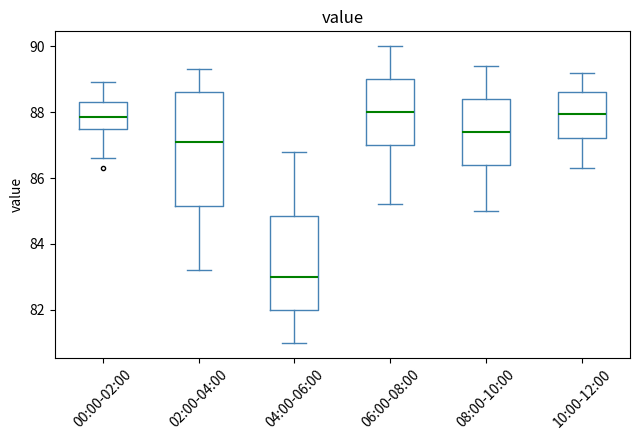

Reading left to right, read every box against the y-axis: the position of its median line, the range the box covers, and the ends of its whiskers. The values are not printed on the chart, so give them approximately, as read against the axis.

00:00-02:00: median 87.8, box 87.6 to 88.4, whiskers 86.6 to 89.0
02:00-04:00: median 87.2, box 85.2 to 88.6, whiskers 83.2 to 89.4
04:00-06:00: median 83.0, box 82.0 to 84.8, whiskers 81.0 to 86.8
06:00-08:00: median 88.0, box 87.0 to 89.0, whiskers 85.2 to 90.0
08:00-10:00: median 87.4, box 86.4 to 88.4, whiskers 85.0 to 89.4
10:00-12:00: median 88.0, box 87.2 to 88.6, whiskers 86.4 to 89.2